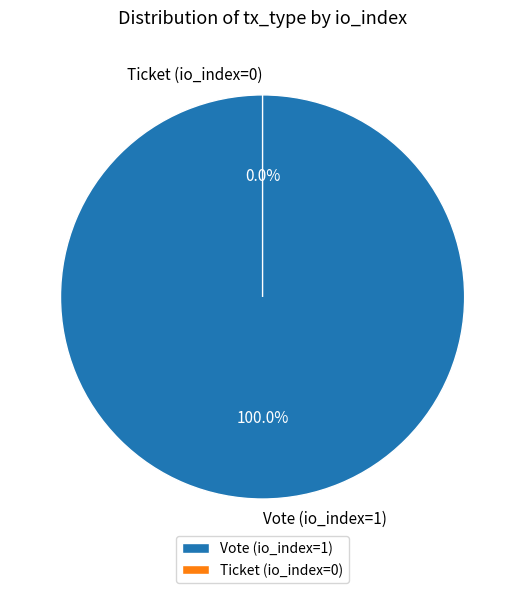

The Ticket (io_index=0) slice represents 1% of the pie. True or false?

False